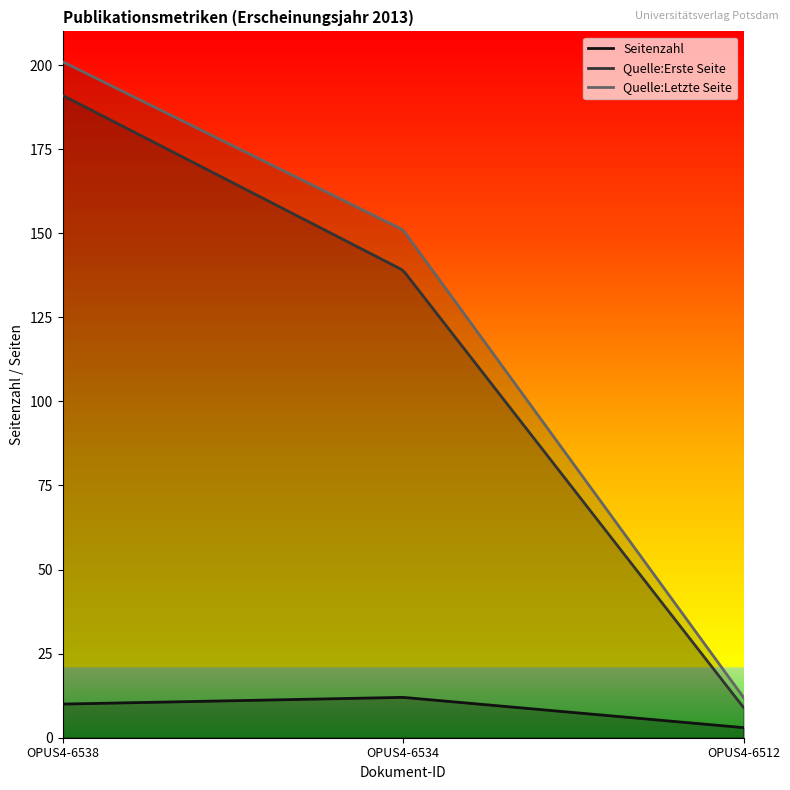

What is the maximum value for Seitenzahl?

12.0